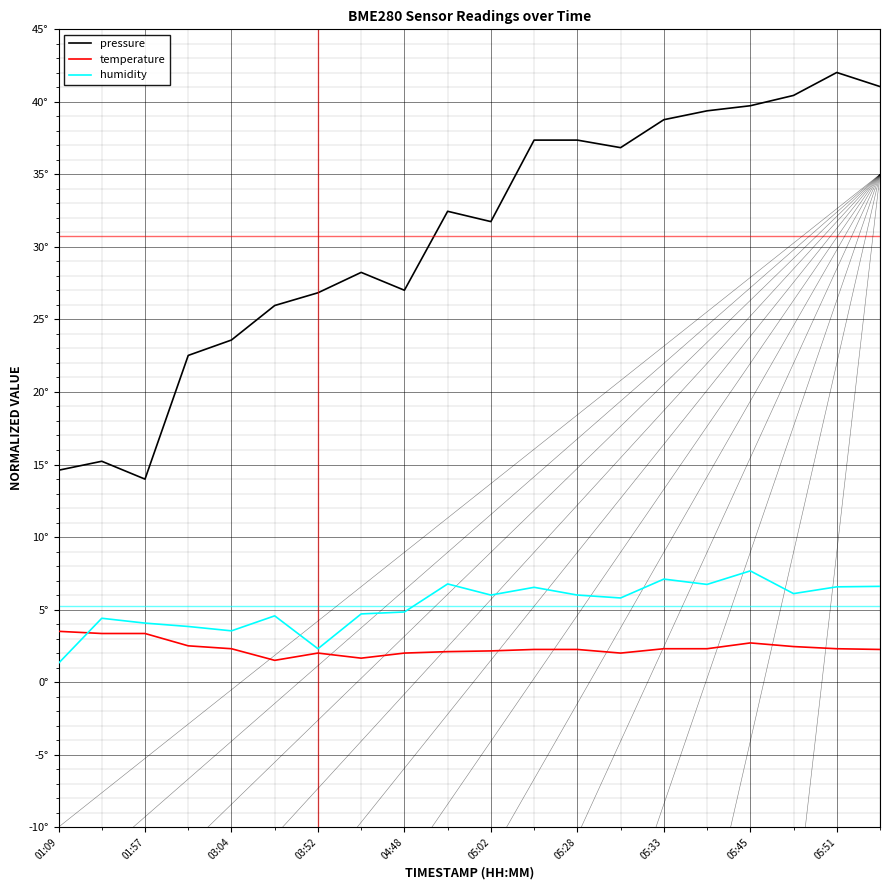

Does the chart display data point markers on the line(s)?

No